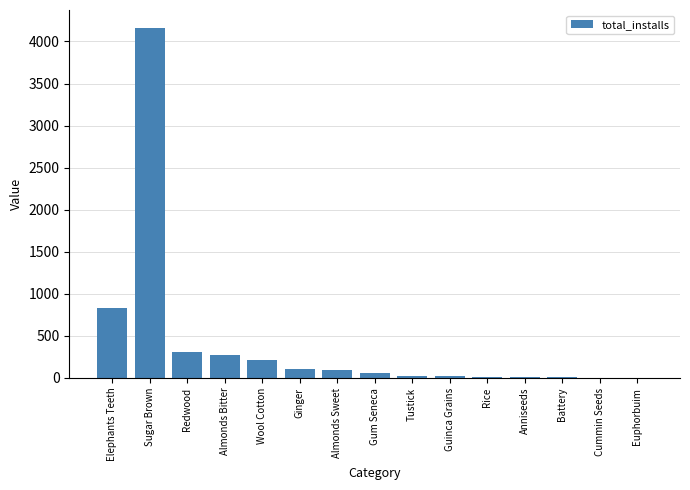

The chart shows a value of 100 at Almonds Sweet. True or false?

True